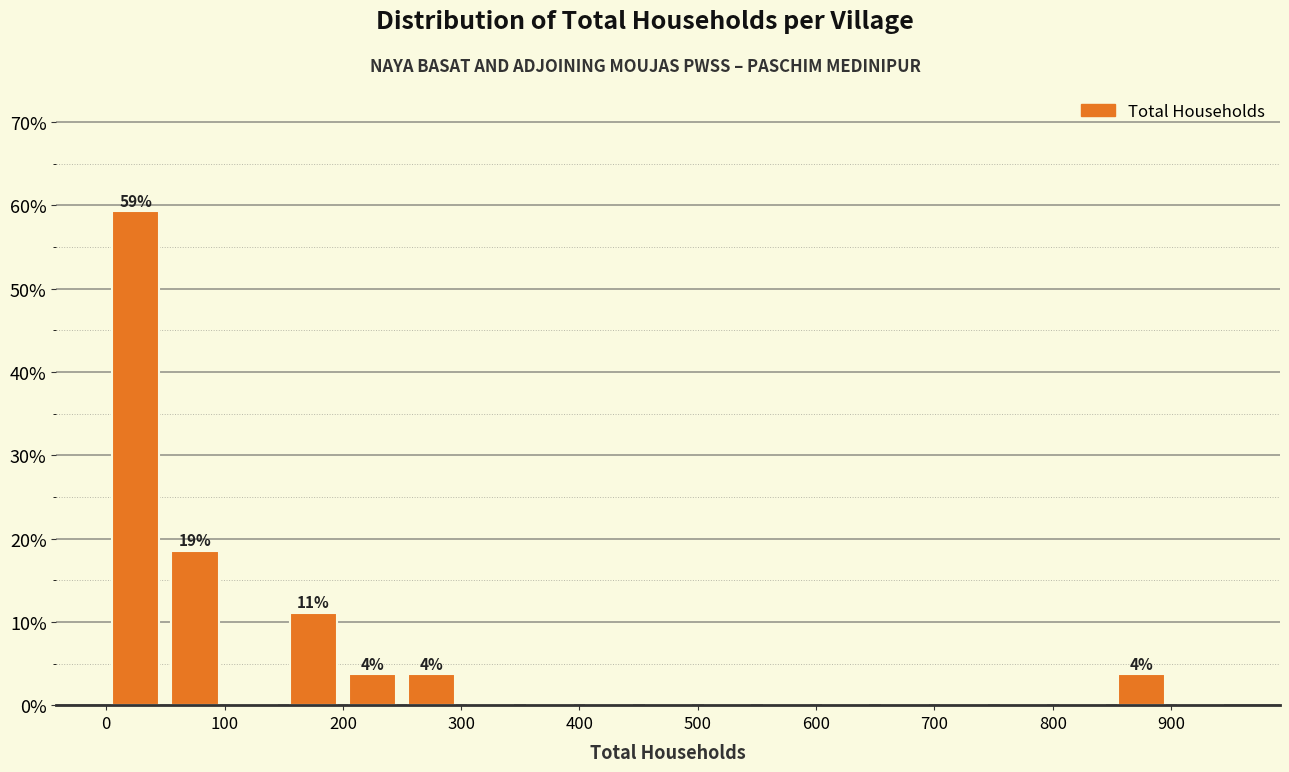

Over which range of the x-axis is the bar tallest?

0 to 50